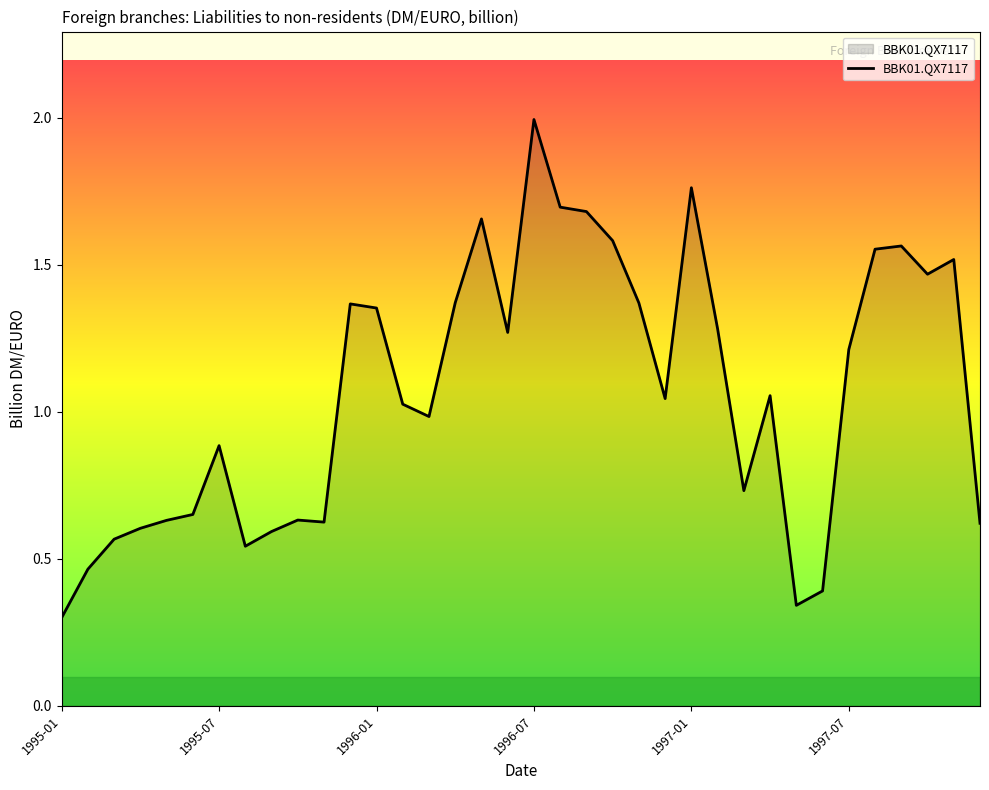

Reading left to right, what are all the values shown in this chart?

0.3	0.5	0.6	0.6	0.6	0.7	0.9	0.5	0.6	0.6	0.6	1.4	1.4	1.0	1.0	1.4	1.7	1.3	2.0	1.7	1.7	1.6	1.4	1.0	1.8	1.3	0.7	1.1	0.3	0.4	1.2	1.6	1.6	1.5	1.5	0.6